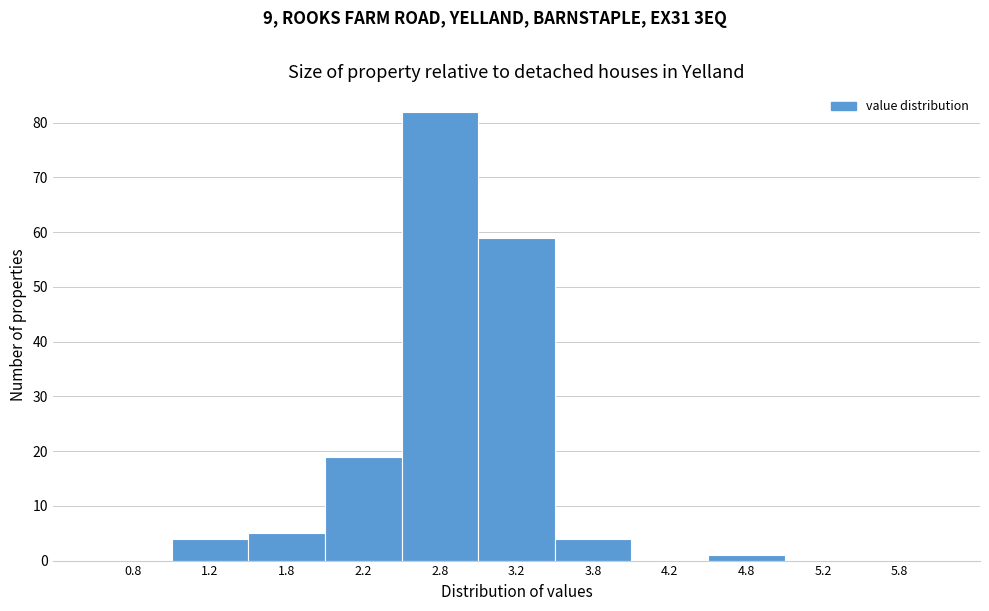

Reading left to right, transcribe this chart: for each bar, give the range it covers on the x-axis and its height. The values are not printed on the chart, so give them approximately, as read against the axis.

0.5 to 1.0: 0
1.0 to 1.5: 4
1.5 to 2.0: 5
2.0 to 2.5: 19
2.5 to 3.0: 82
3.0 to 3.5: 59
3.5 to 4.0: 4
4.0 to 4.5: 0
4.5 to 5.0: 1
5.0 to 5.5: 0
5.5 to 6.0: 0